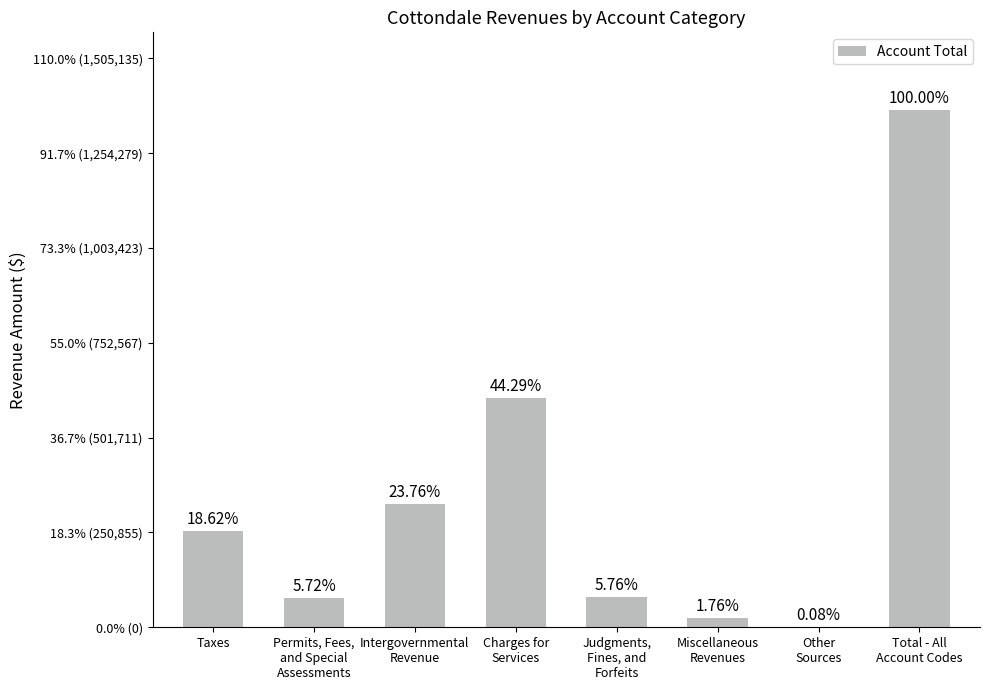

What is the maximum value shown in the chart?

1368305